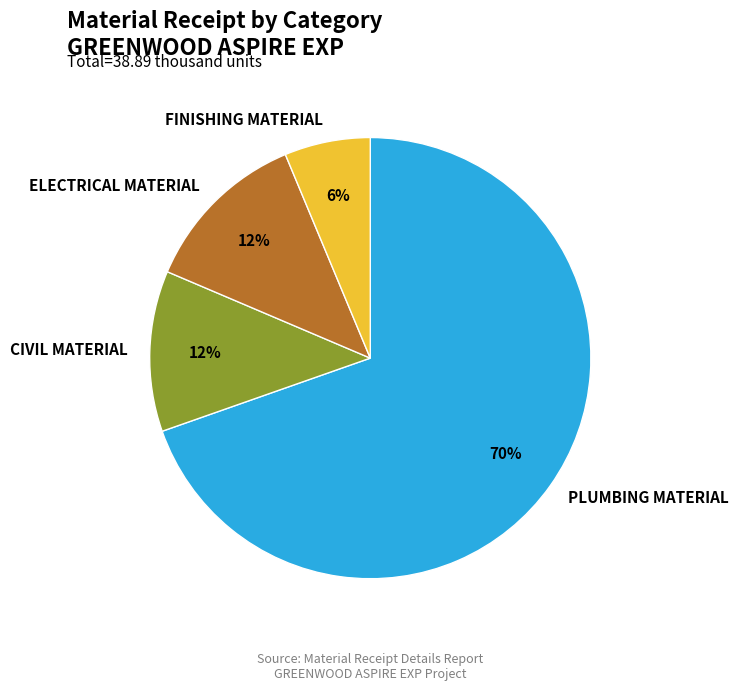

Is the sum of ELECTRICAL MATERIAL and CIVIL MATERIAL greater than half?

No